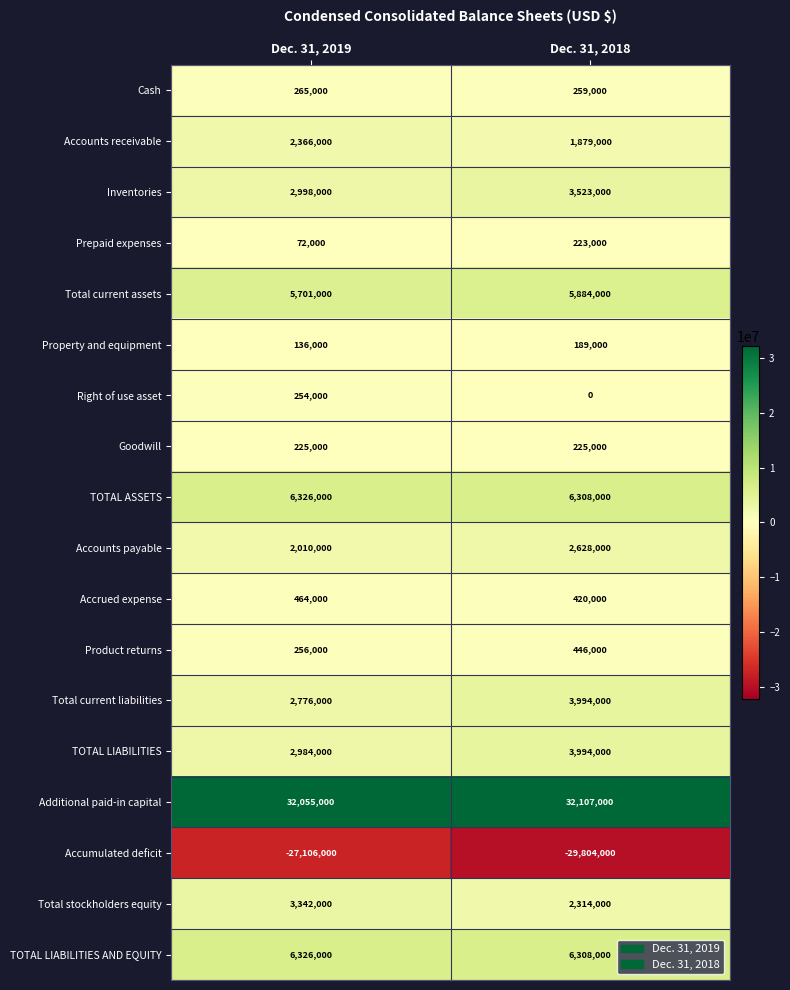

True or false: Accrued expense has a value of 225902 at Dec. 31, 2018.

False